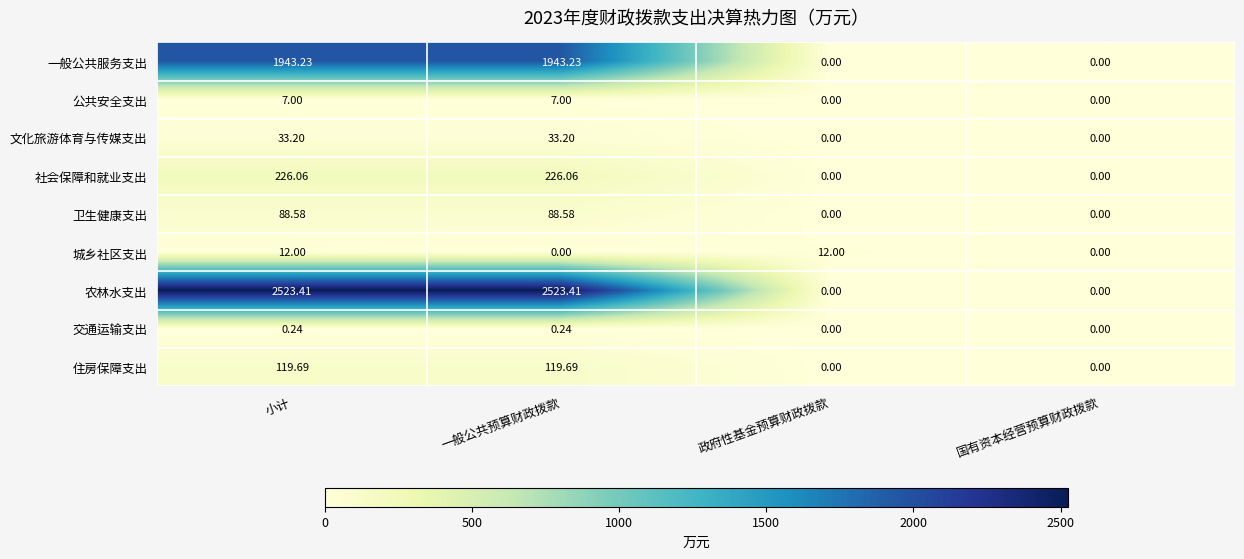

Is the value of 公共安全支出 at 小计 greater than the value of 交通运输支出 at 一般公共预算财政拨款?

Yes